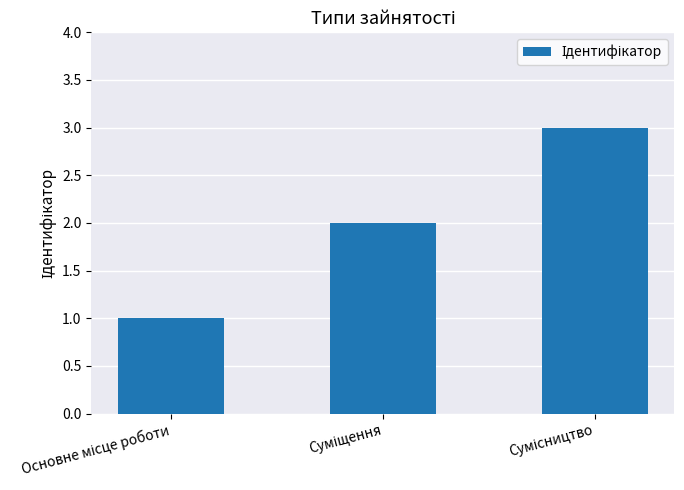

Are the bars horizontal?

No